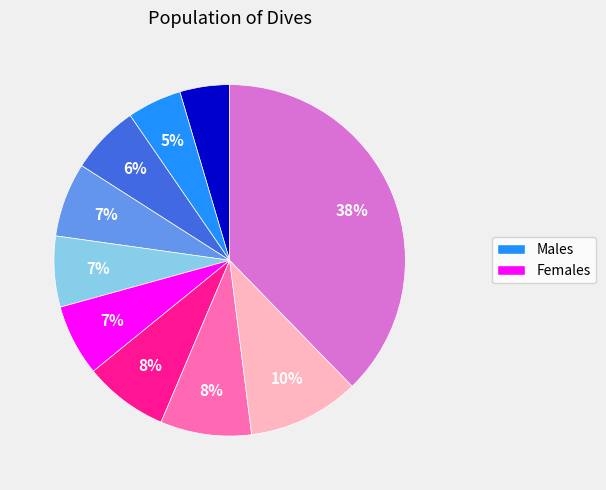

To the nearest percent, what is the average slice percentage?

10%